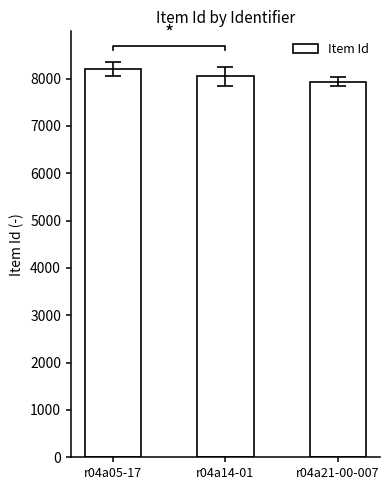

What is the difference between the maximum and second lowest values?

147